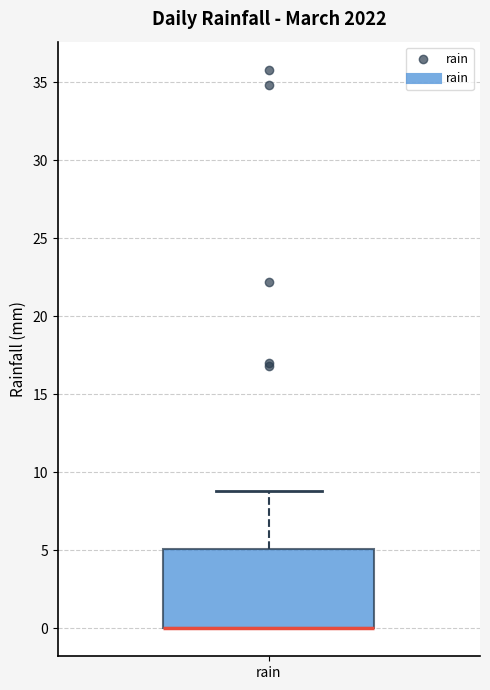

Transcribe this box plot: give where the median line is, the range the box spans, and where the two whiskers end, as read against the y-axis. The values are not printed on the chart, so give them approximately, as read against the axis.

median 0 (drawn on the box's lower edge), box 0 to 5, whiskers 0 to 9